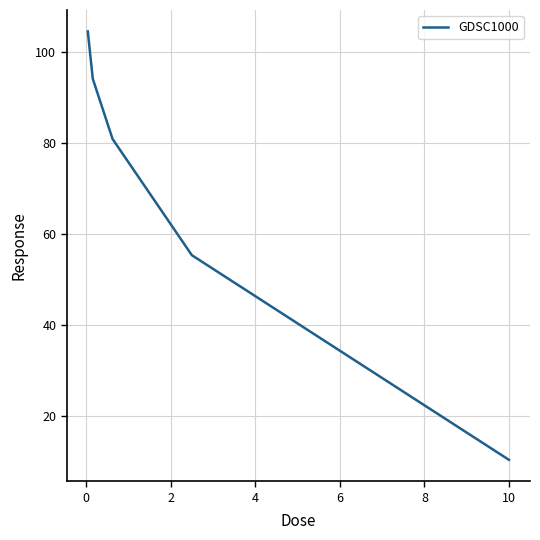

True or false: the data has more than 1 interior local peaks.

False